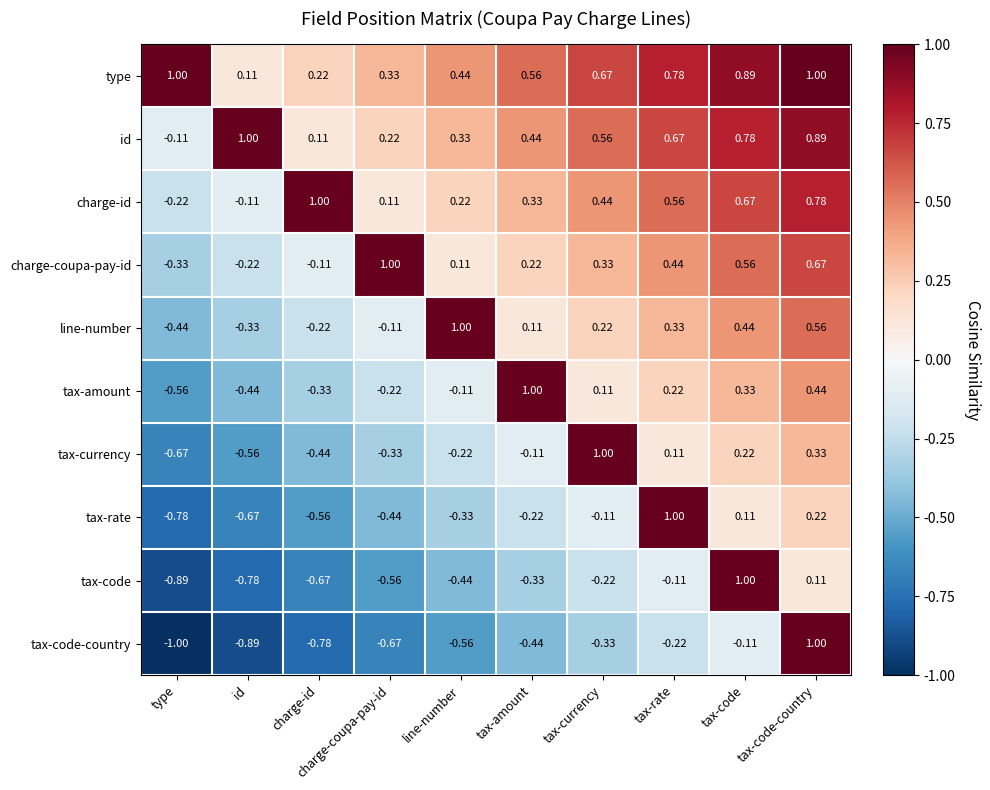

At which label is tax-rate closest to 0?

tax-currency